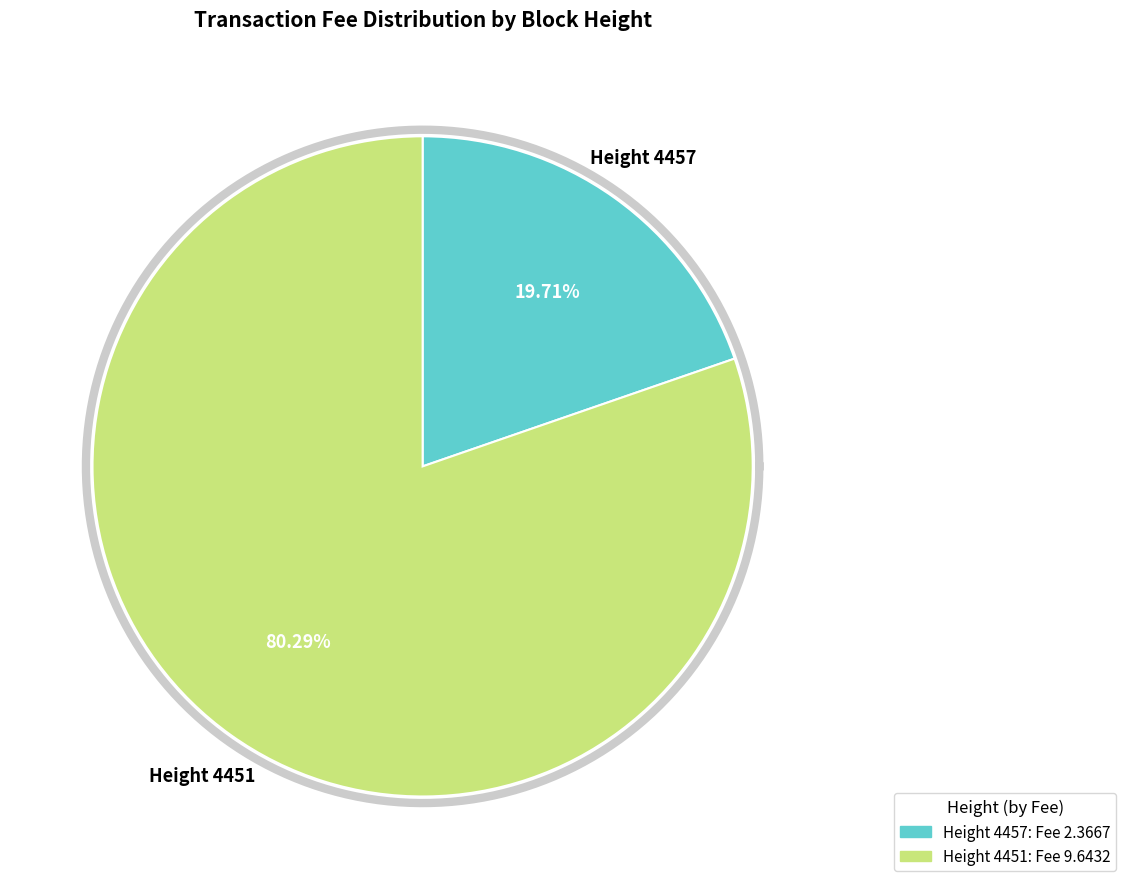

Which category has the biggest portion of the pie?

4451